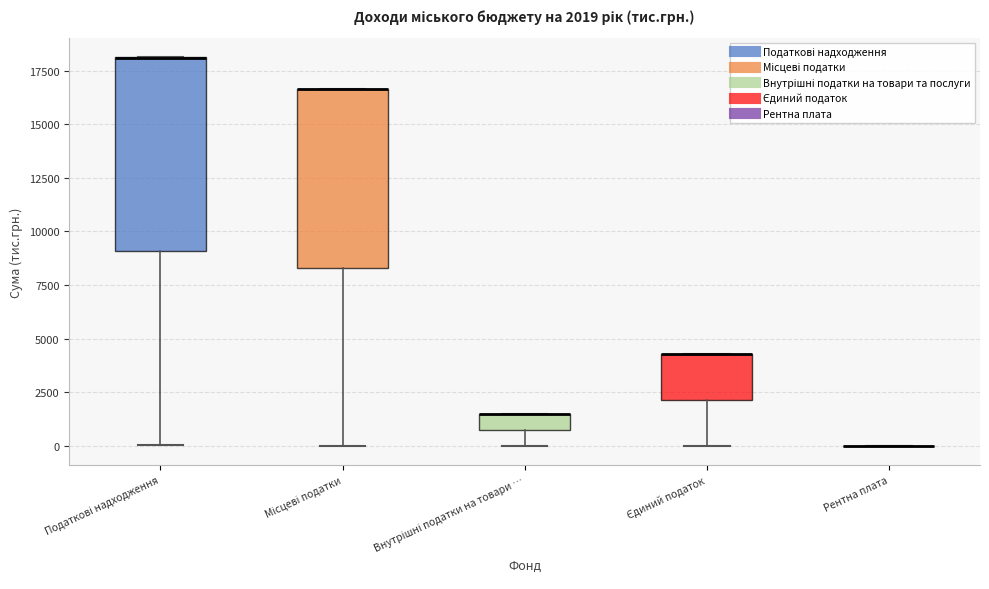

Comparing the boxes themselves (not the whiskers), which one is the tallest?

Податкові надходження